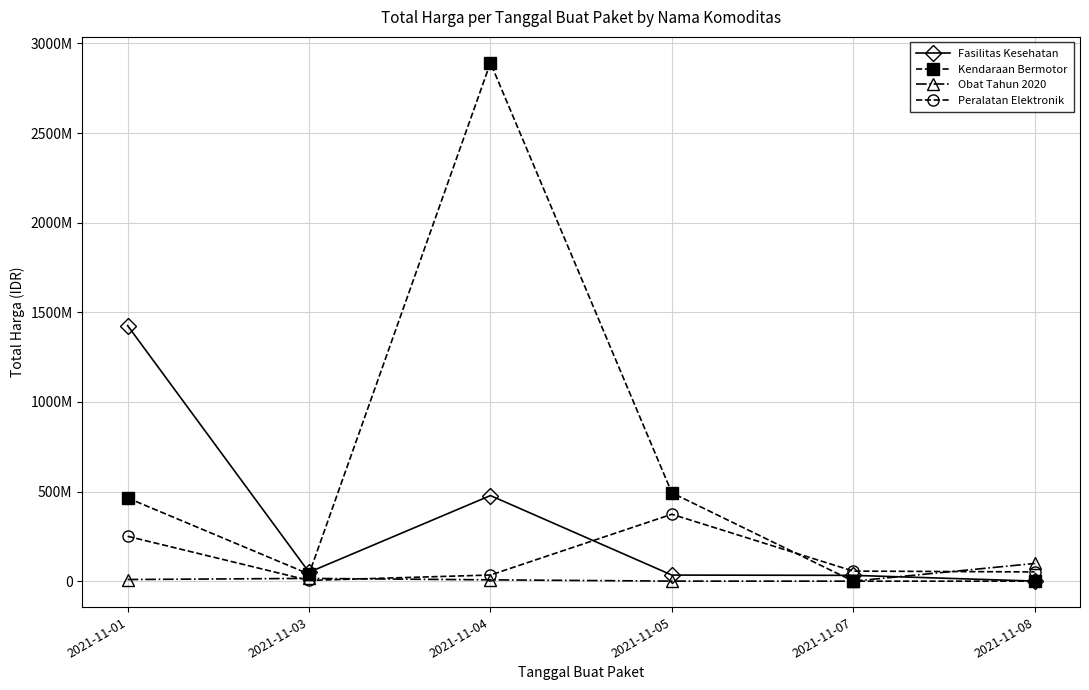

Is this an area chart (filled region under the line)?

No